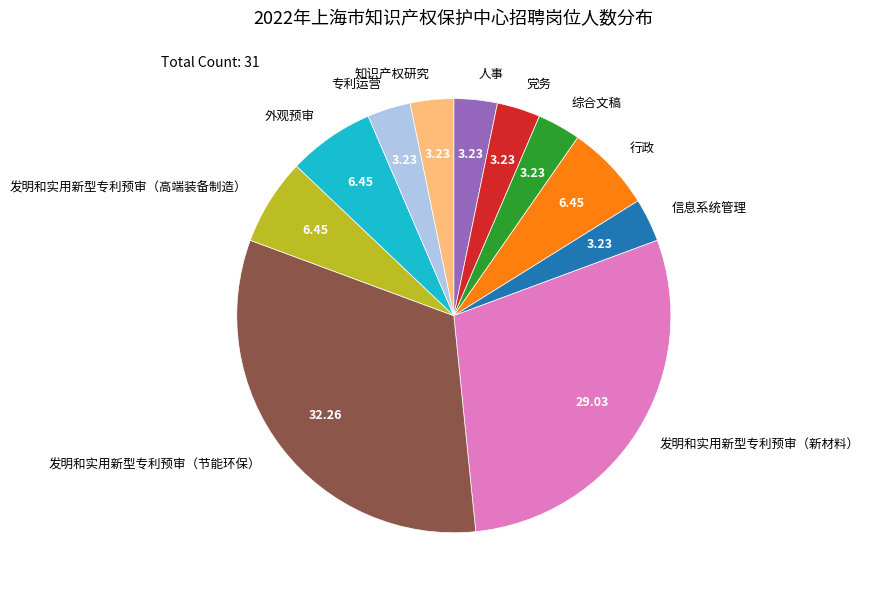

How many segments does this pie chart have?

11